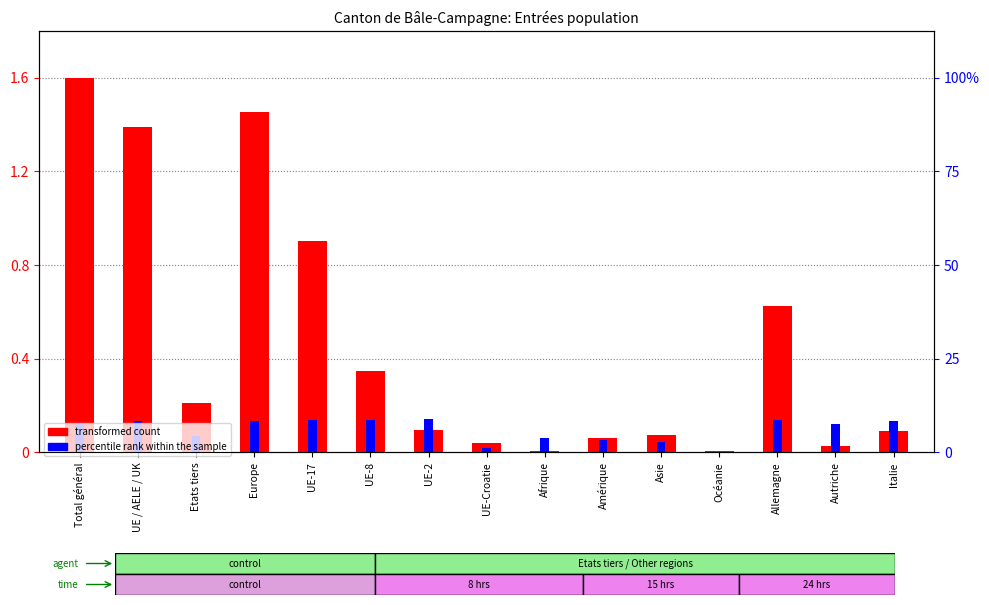

What position from the right is UE-8?

10